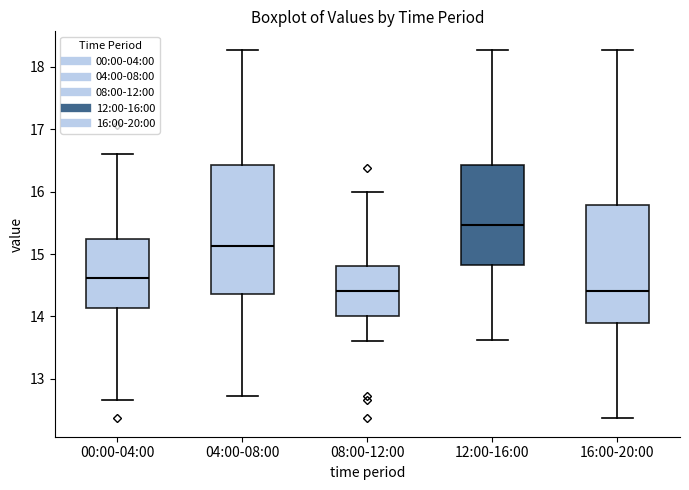

Reading left to right, read every box against the y-axis: the position of its median line, the range the box covers, and the ends of its whiskers. The values are not printed on the chart, so give them approximately, as read against the axis.

00:00-04:00: median 14.6, box 14.1 to 15.2, whiskers 12.7 to 16.6
04:00-08:00: median 15.1, box 14.4 to 16.4, whiskers 12.7 to 18.3
08:00-12:00: median 14.4, box 14.0 to 14.8, whiskers 13.6 to 16.0
12:00-16:00: median 15.5, box 14.8 to 16.4, whiskers 13.6 to 18.3
16:00-20:00: median 14.4, box 13.9 to 15.8, whiskers 12.4 to 18.3